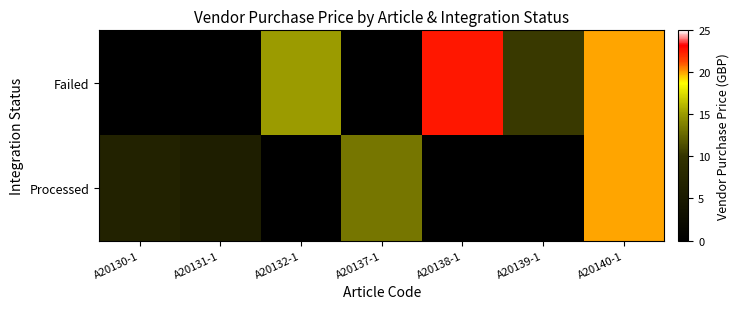

Between A20131-1 and A20140-1, which is larger?

A20140-1